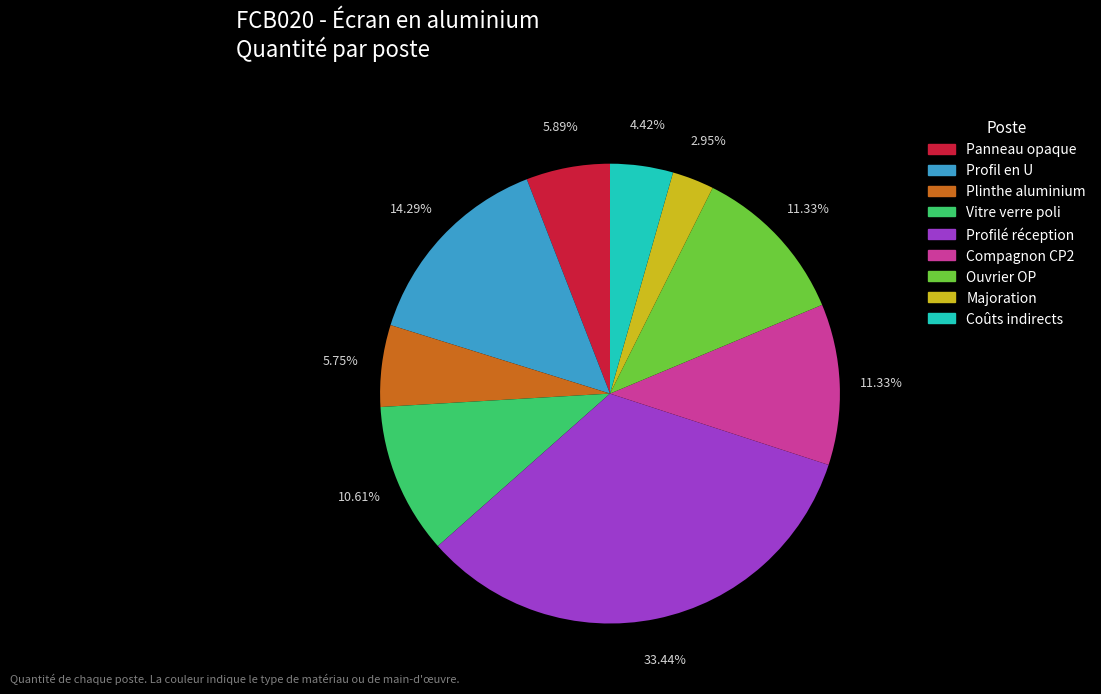

What percentage is the Coûts indirects slice, to the nearest percent?

4%